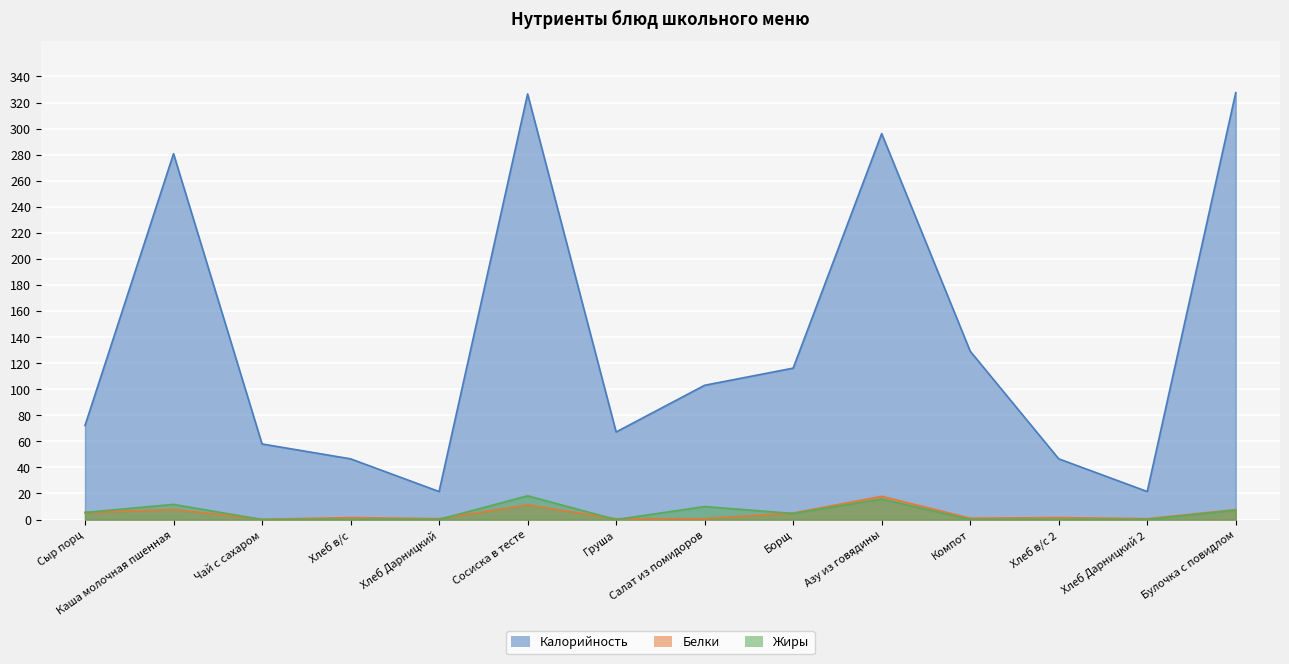

Which series changed the most between Салат из помидоров and Хлеб Дарницкий 2?

Калорийность